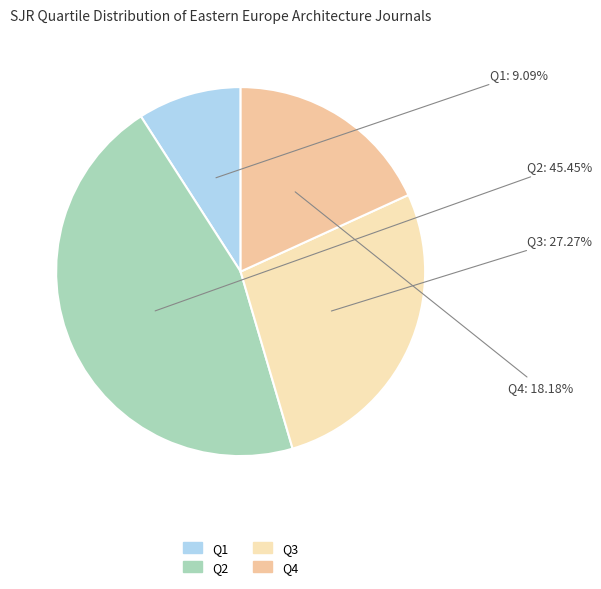

To the nearest percent, what percentage of the pie is Q2?

45%